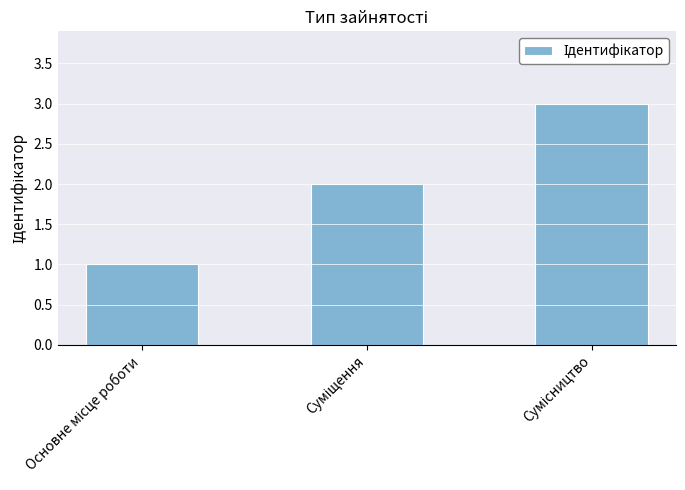

What is the maximum value shown in the chart?

3